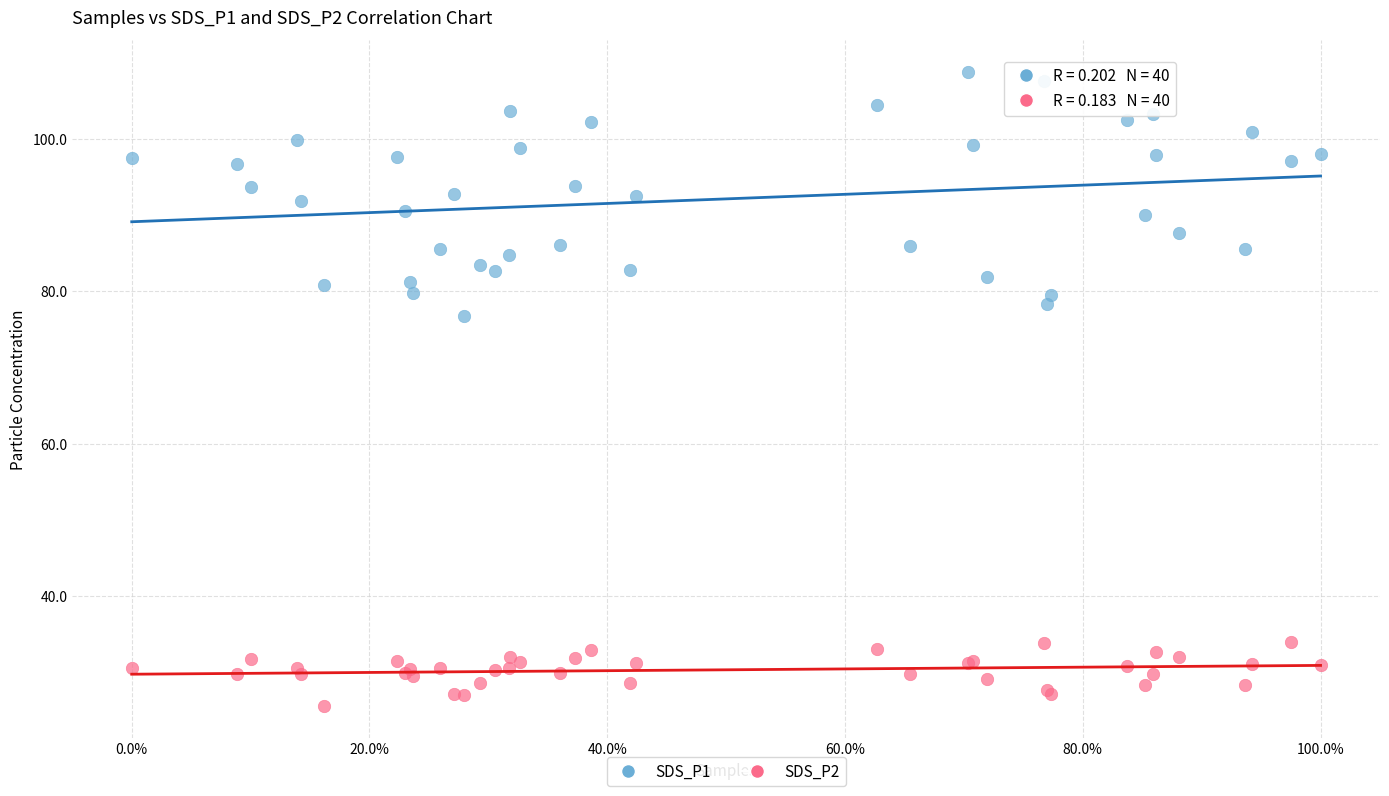

Which series reaches the maximum Y coordinate?

SDS_P1